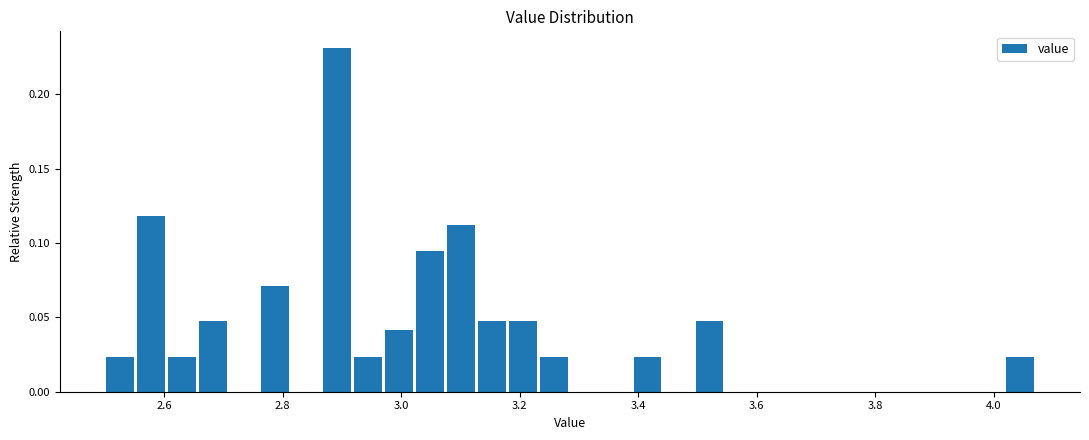

Read against the x-axis, roughly where is the centre of the tallest bar?

2.90